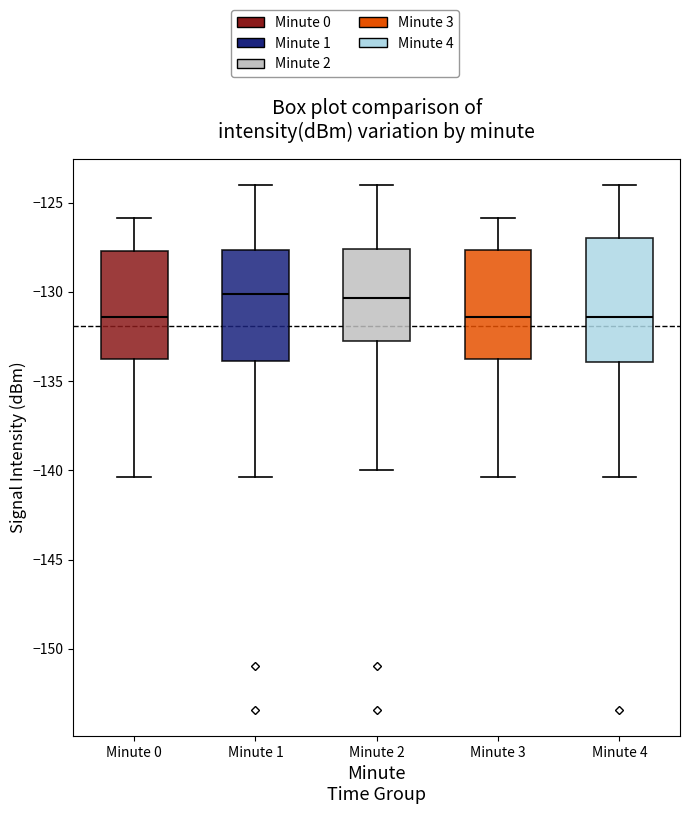

Reading left to right, transcribe this box plot: for each box, give where its median line is, the range the box spans, and where its two whiskers end, as read against the y-axis. The values are not printed on the chart, so give them approximately, as read against the axis.

Minute 0: median -131.5, box -134.0 to -127.5, whiskers -140.5 to -126.0
Minute 1: median -130.0, box -134.0 to -127.5, whiskers -140.5 to -124.0
Minute 2: median -130.5, box -132.5 to -127.5, whiskers -140.0 to -124.0
Minute 3: median -131.5, box -134.0 to -127.5, whiskers -140.5 to -126.0
Minute 4: median -131.5, box -134.0 to -127.0, whiskers -140.5 to -124.0